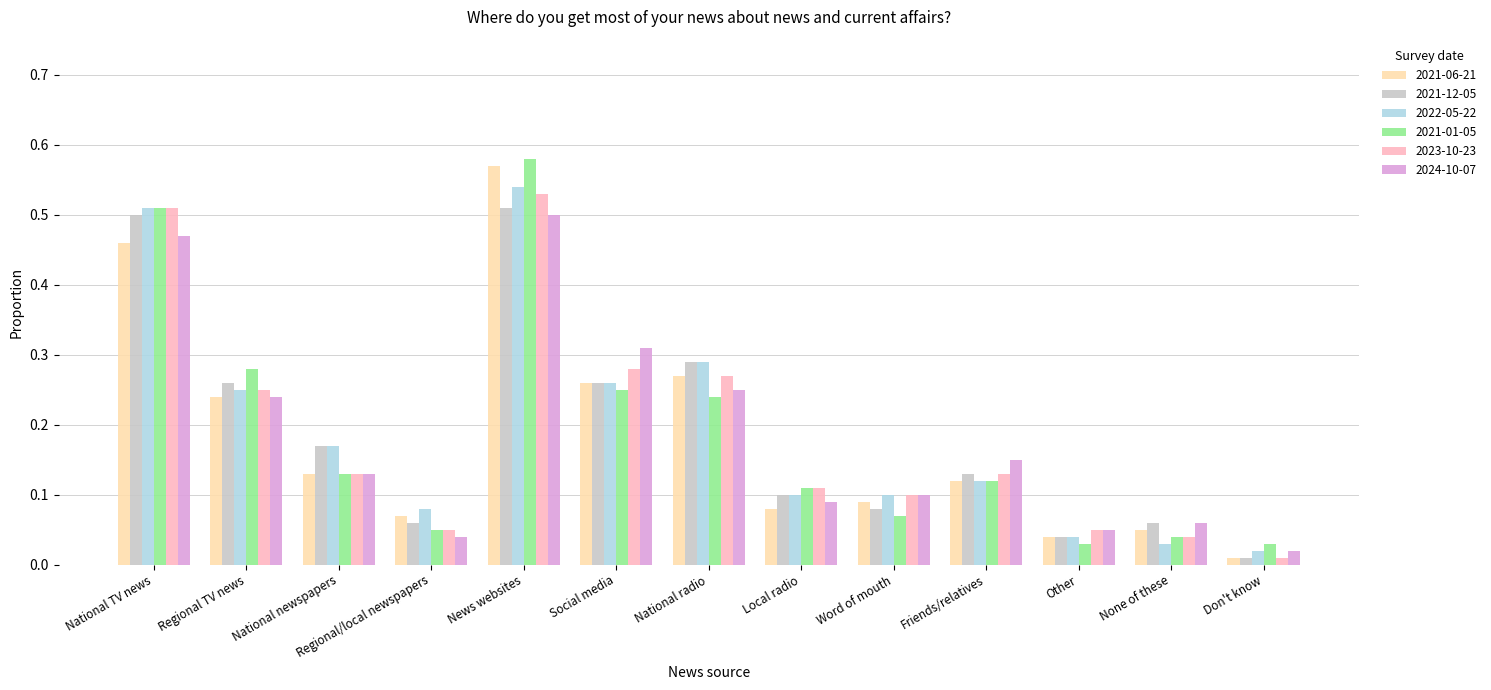

True or false: 2021-12-05 has a value of 0.1 at National radio.

False